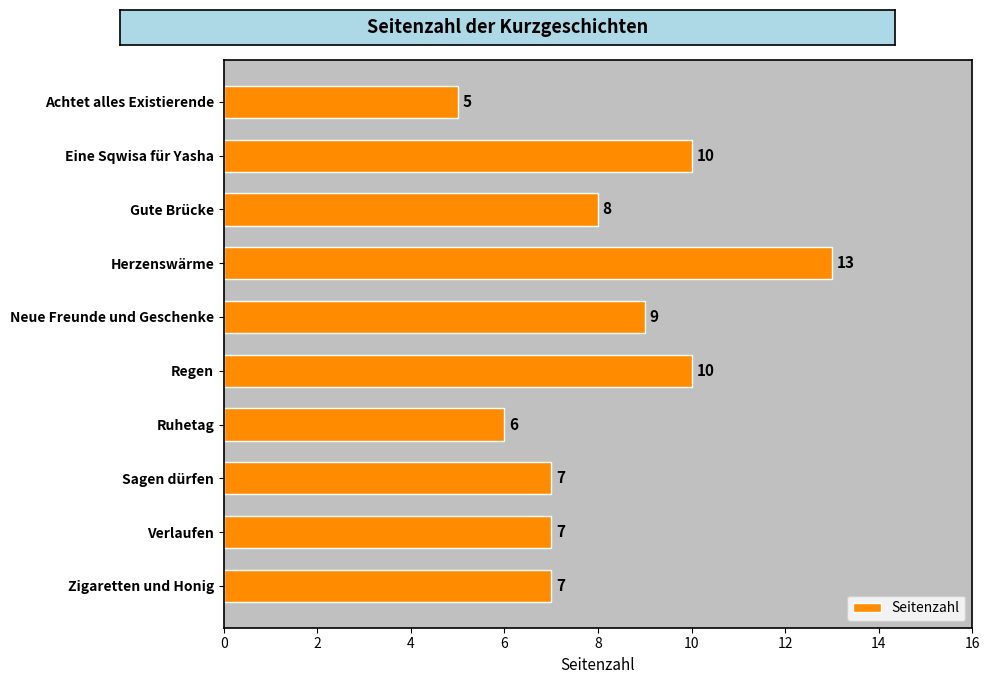

How many data points does each series have?

10